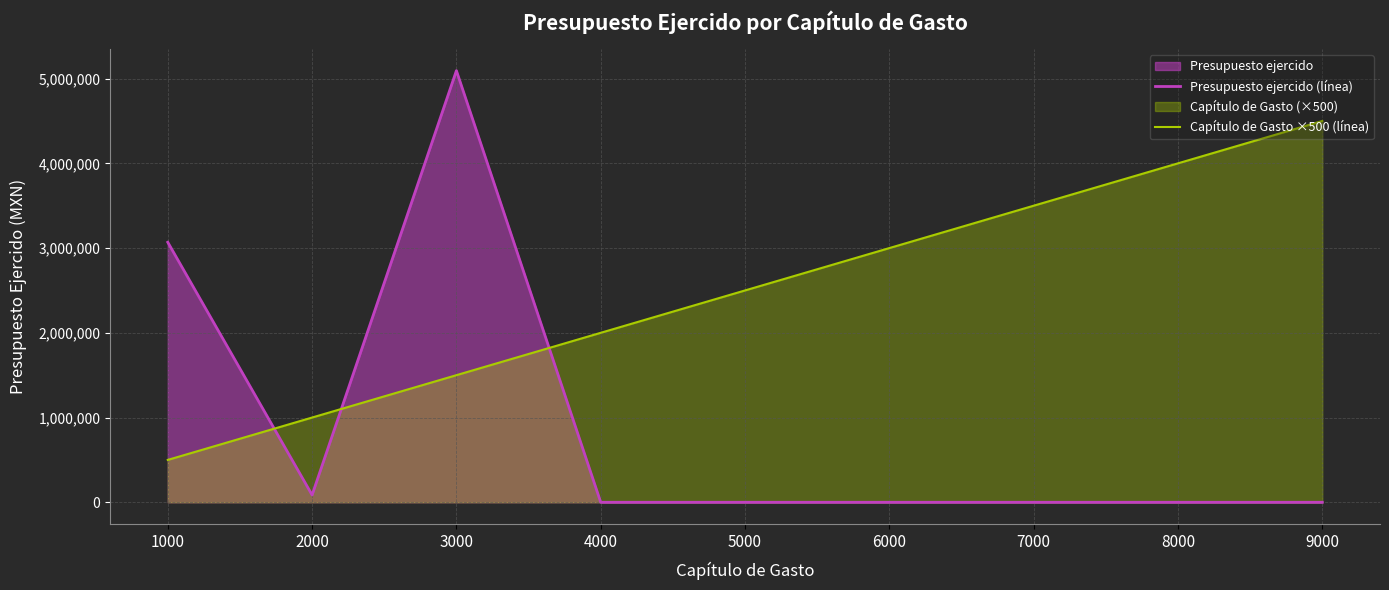

True or false: Presupuesto ejercido (línea) has a value of 0.0 at 4000.

True